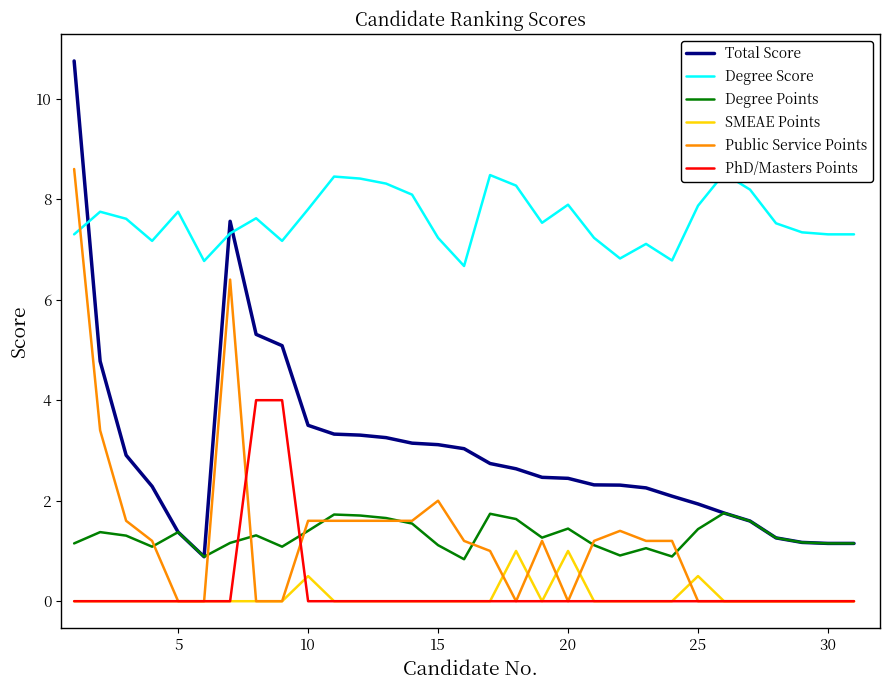

Which series ends up on top after the final intersection of Degree Score and Public Service Points?

Degree Score